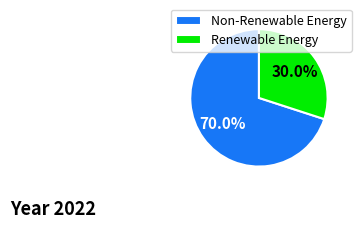

Is there any slice that represents more than half of the pie?

Yes